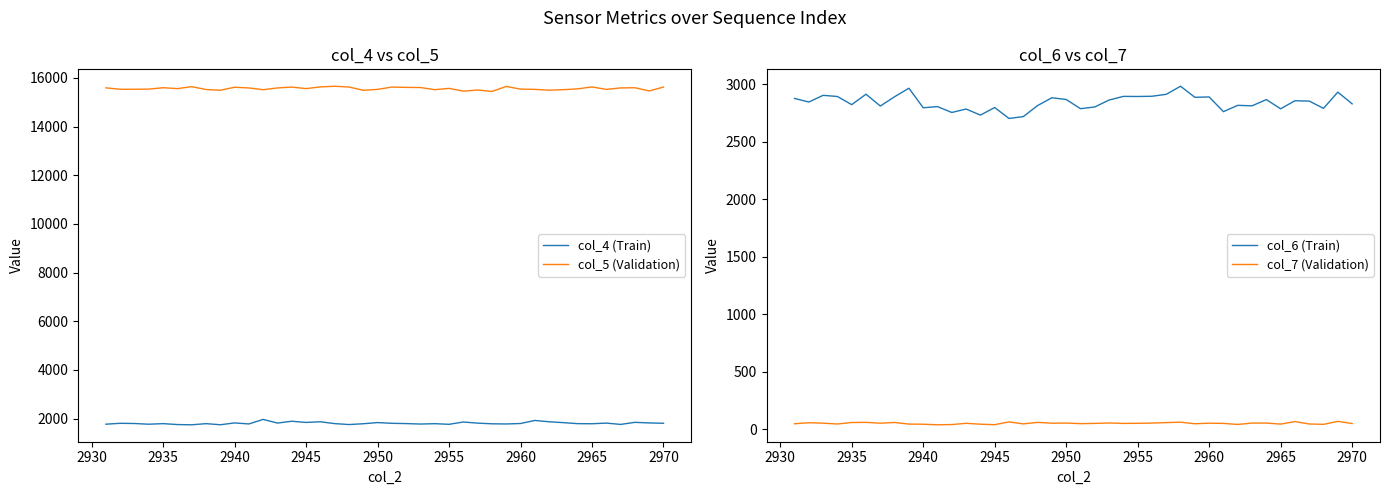

The value of col_6 (Train) at 2950 is 1189. True or false?

False